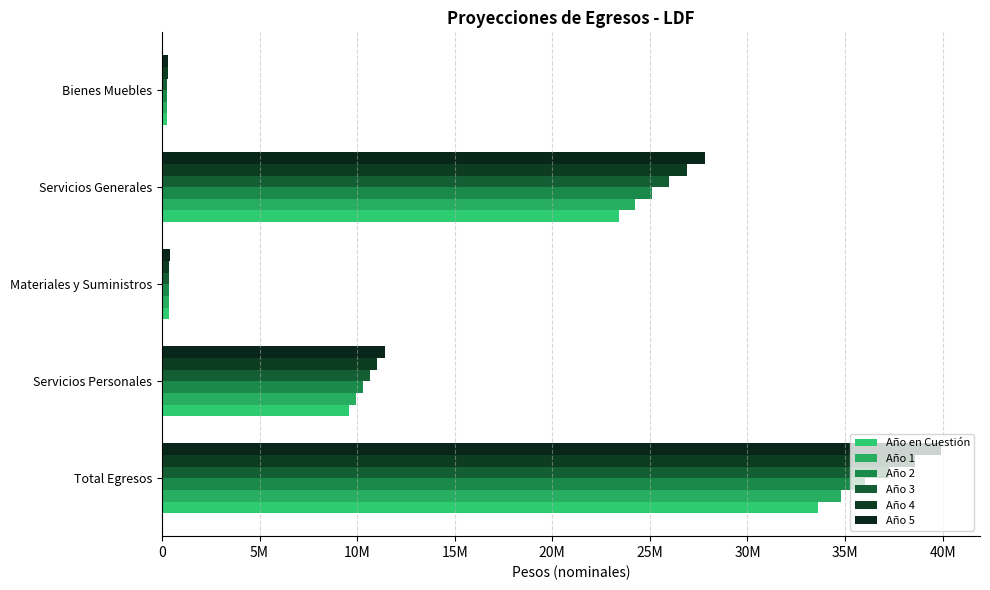

Count the number of categories in the chart.

5